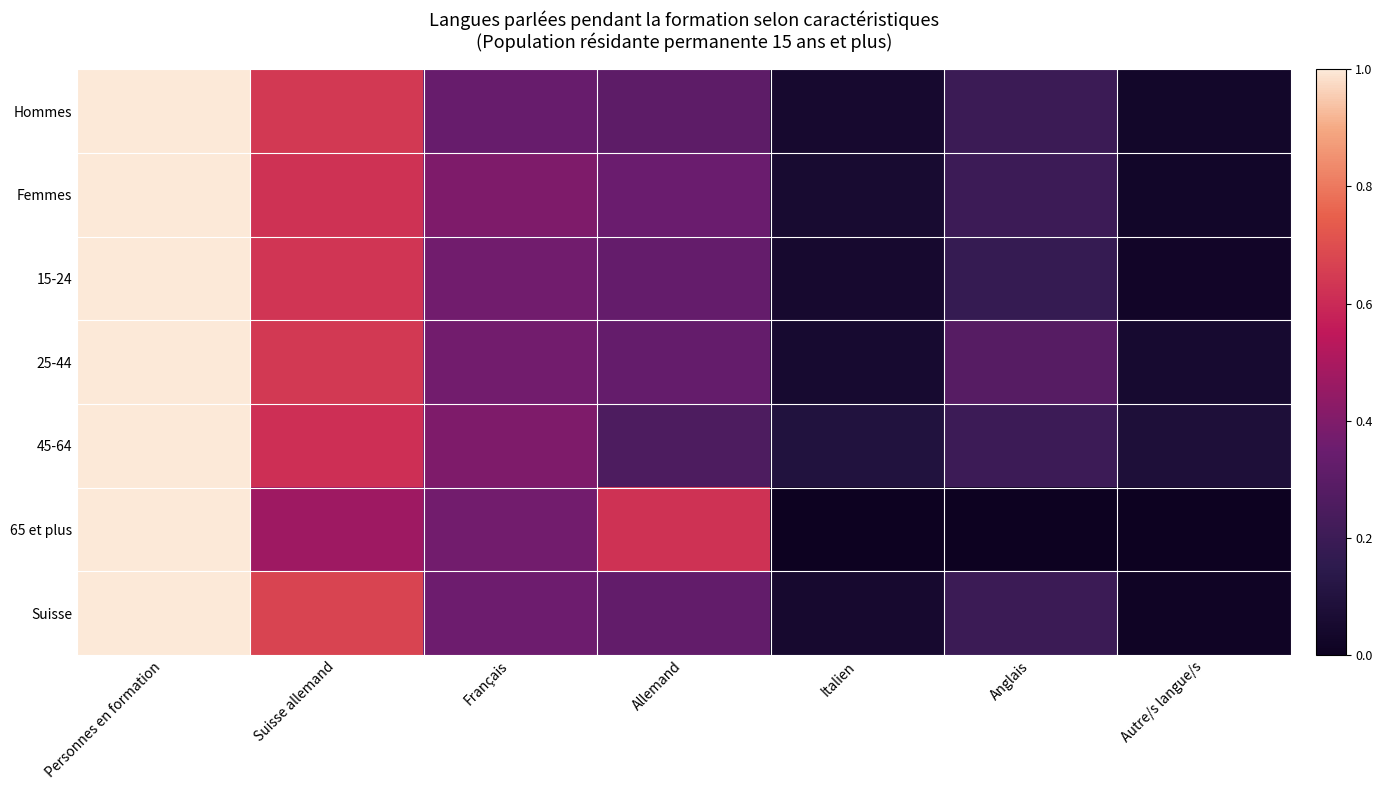

What is the total value across all series at Anglais?

1.3